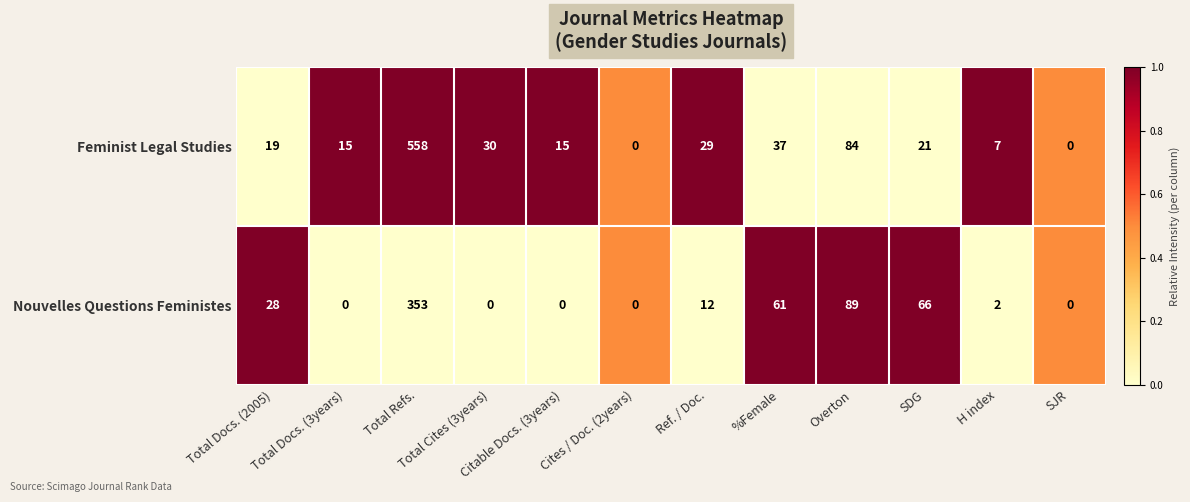

True or false: Feminist Legal Studies has a value of 7 at H index.

True